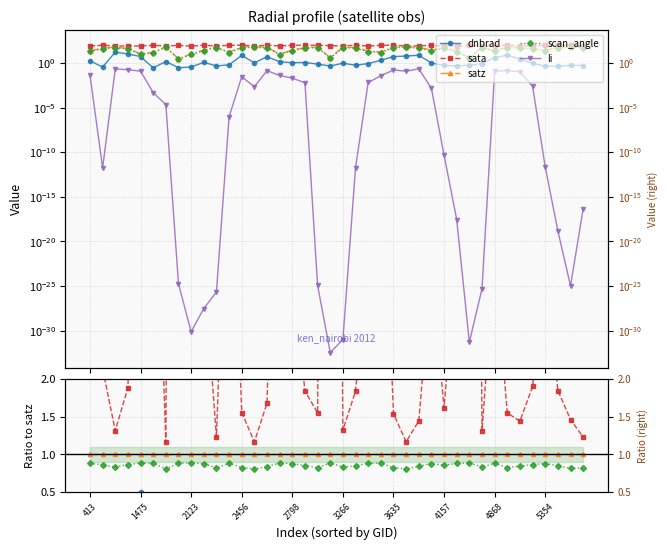

How many scan_angle values are between 0 and 1?

40